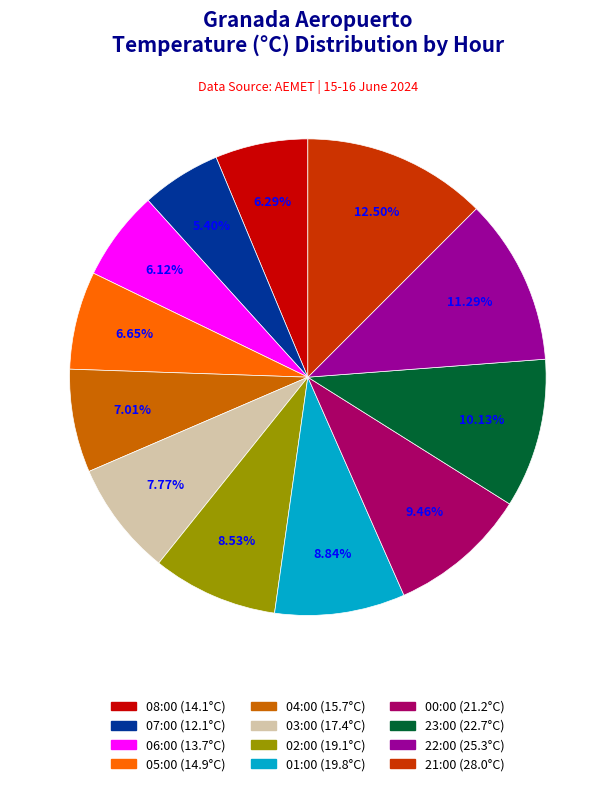

Do 01:00 and 04:00 together represent more than half of the pie?

No